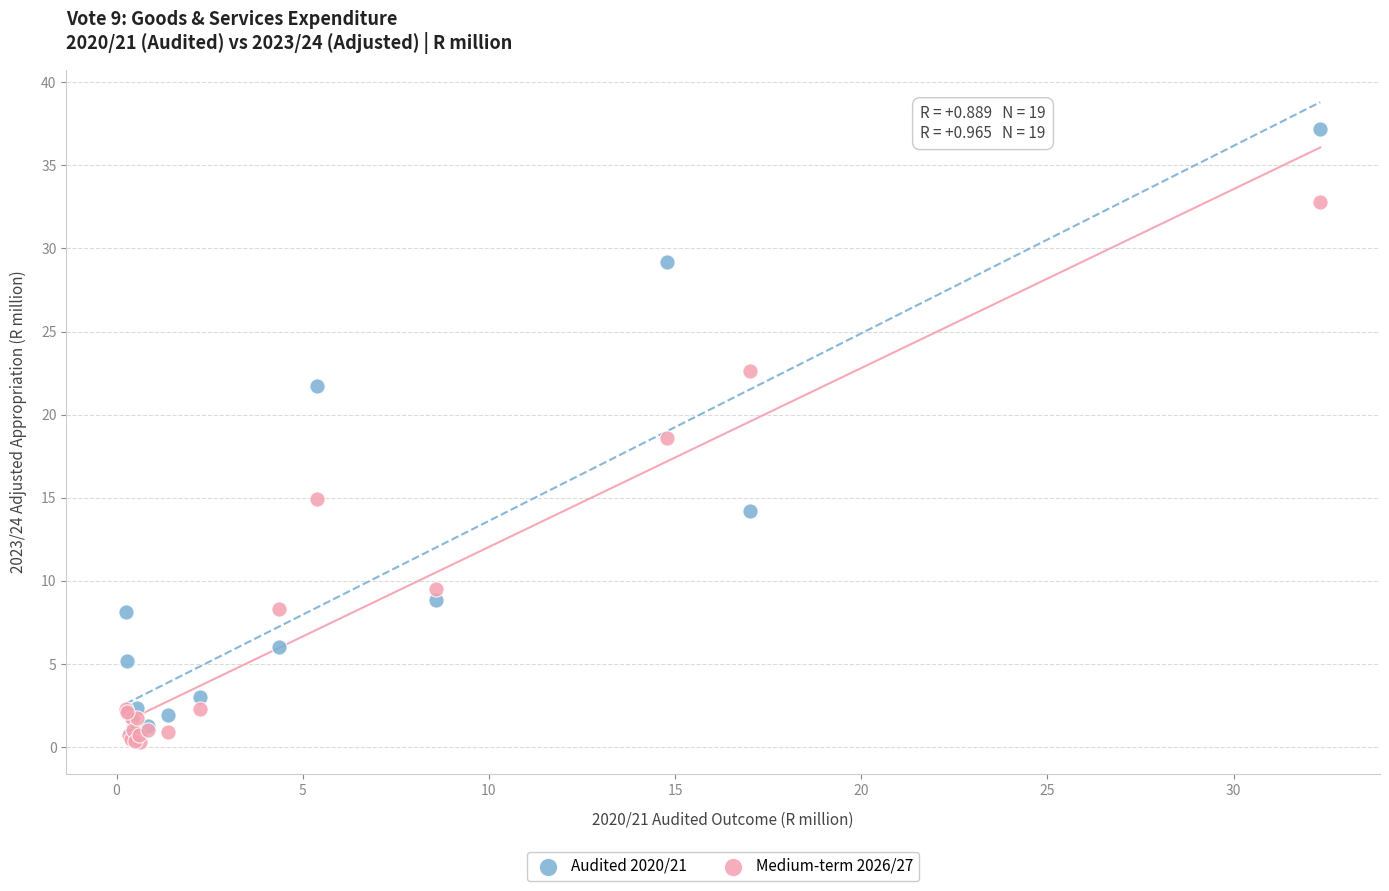

In the Audited 2020/21 series, what Y value is closest to 18?

21.7